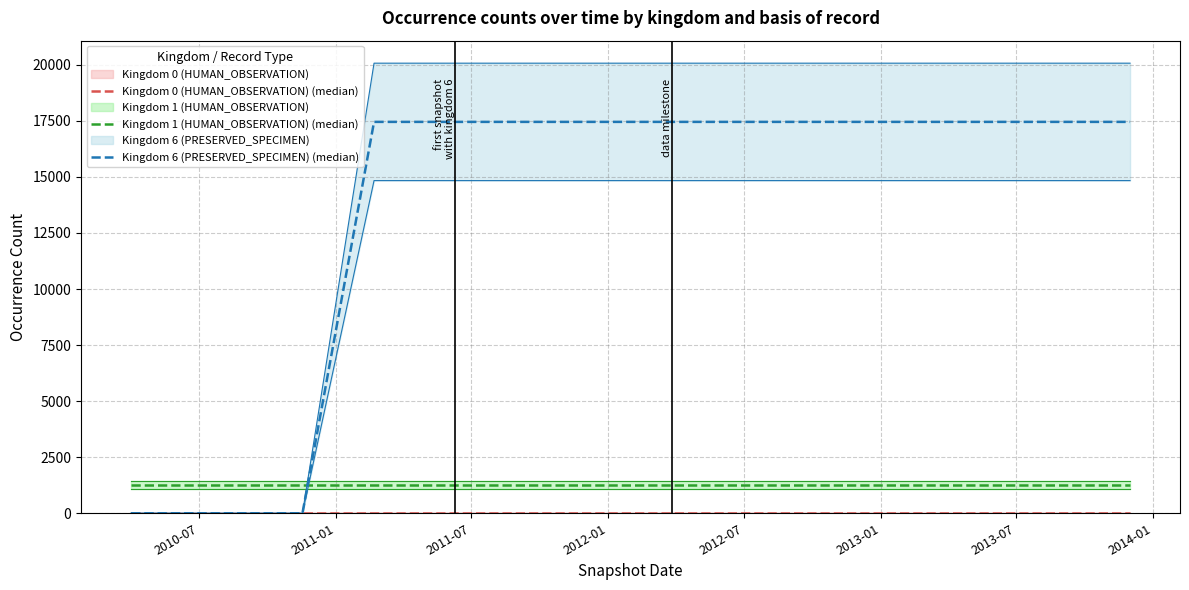

Between 2013-07 and 2013-01, which is larger?

2013-07